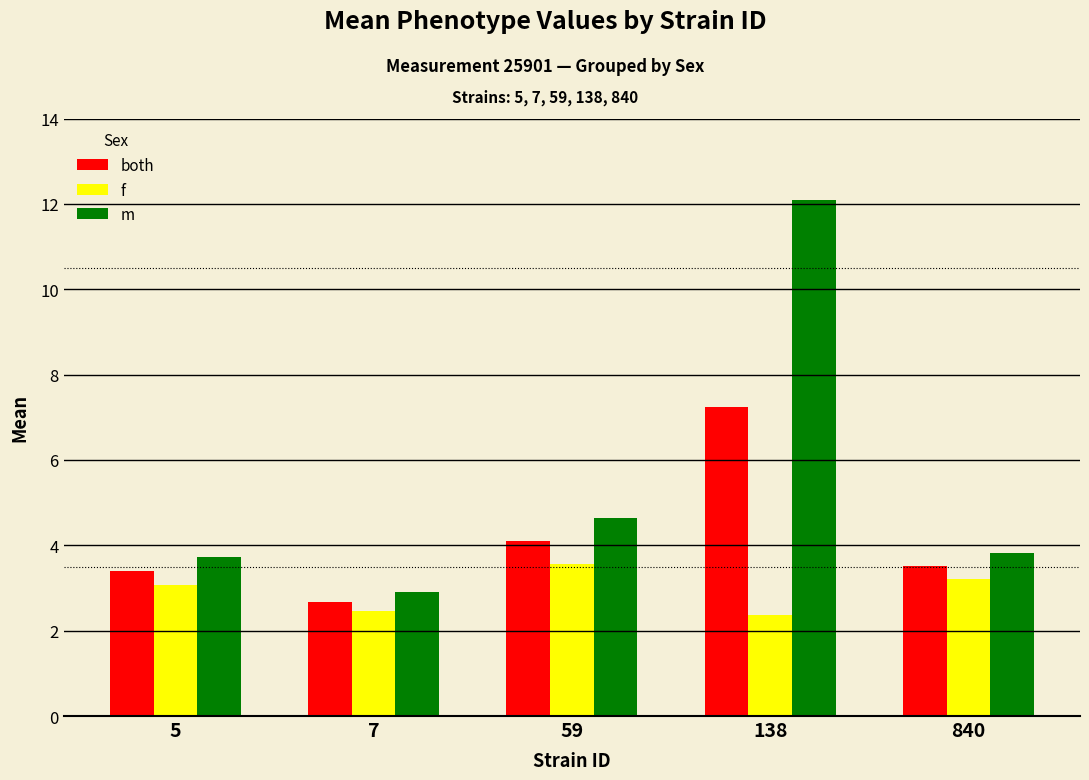

The value of m at 840 is 6.6. True or false?

False